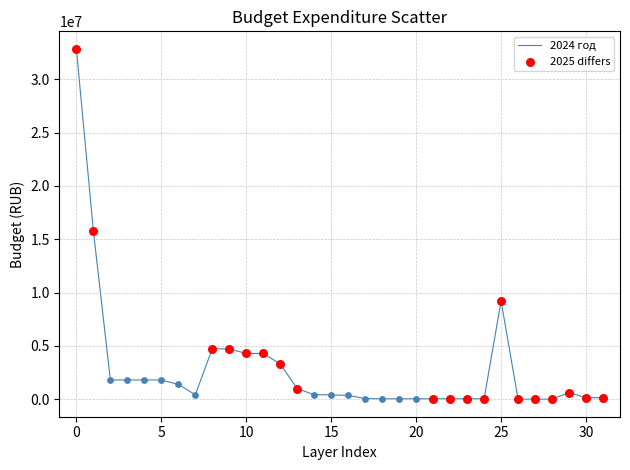

What is the difference between the maximum and minimum values?

32849352.3